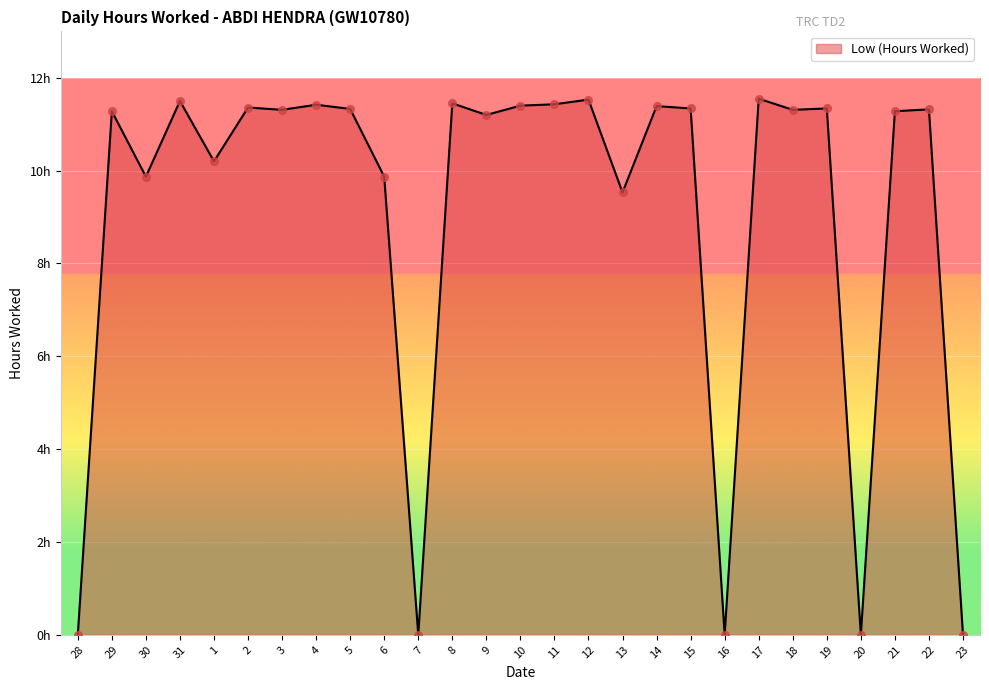

What is the ratio of the value at 18 to the value at 10?

1.0